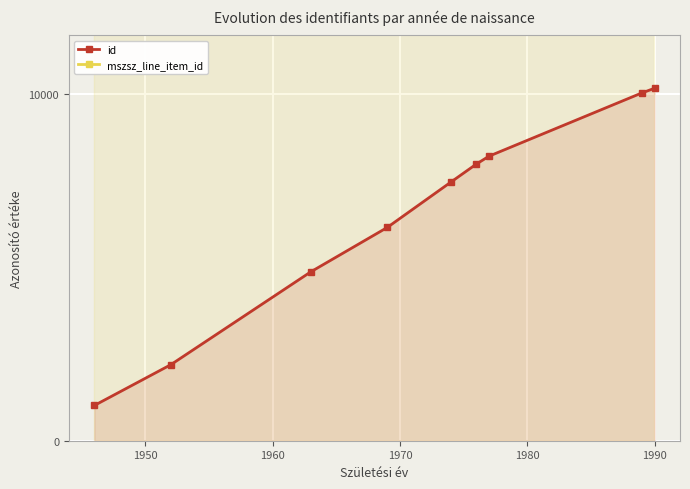

What is the maximum value for id?

10152